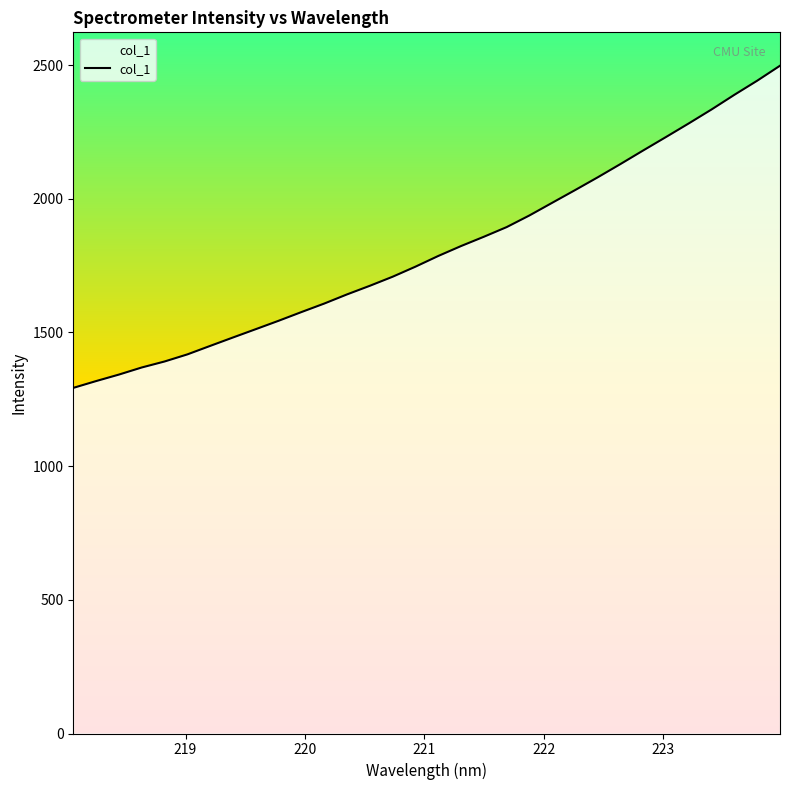

What is the maximum value shown in the chart?

2497.6